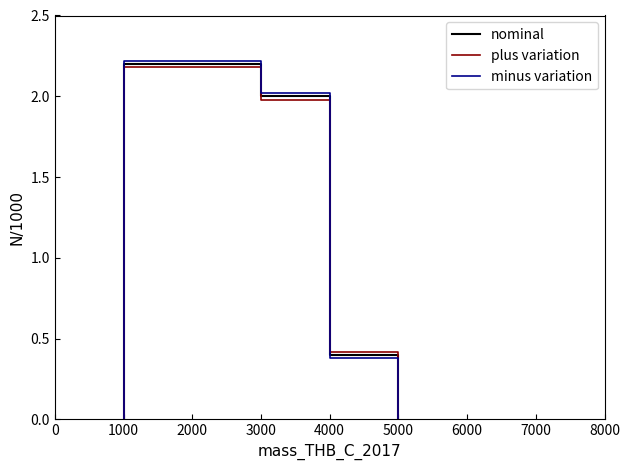

How many intersections are there between minus variation and nominal?

1